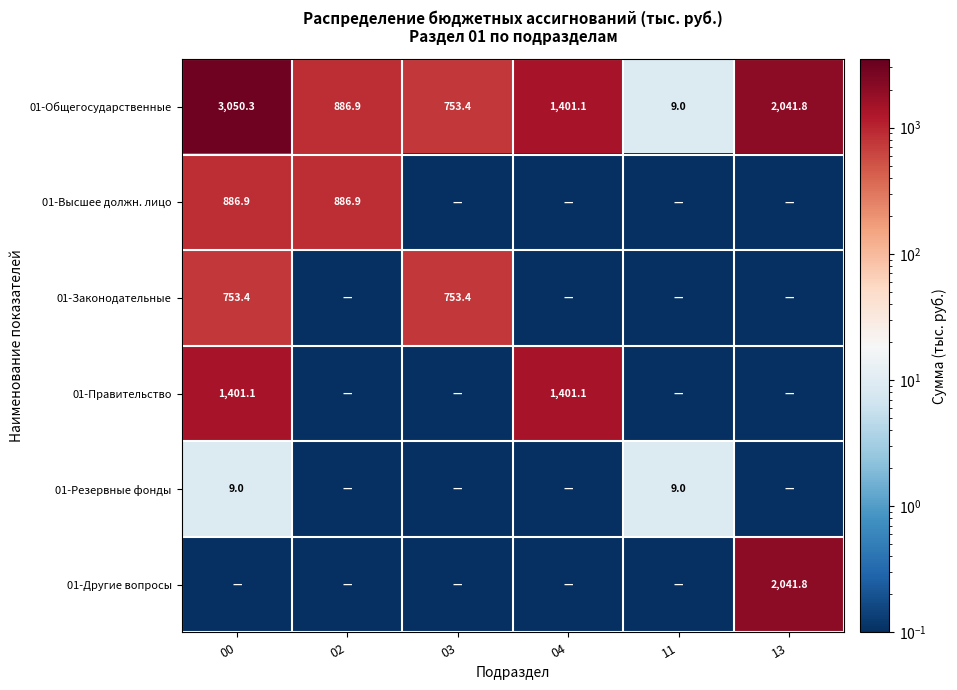

Rank the series at 13 from highest to lowest value.

01-Общегосударственные, 01-Другие вопросы, 01-Высшее должн. лицо, 01-Законодательные, 01-Правительство, 01-Резервные фонды